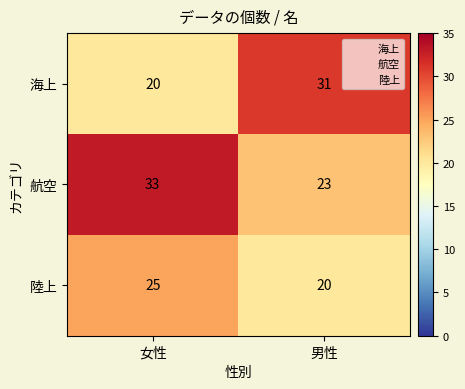

What is the minimum value shown in the chart?

20